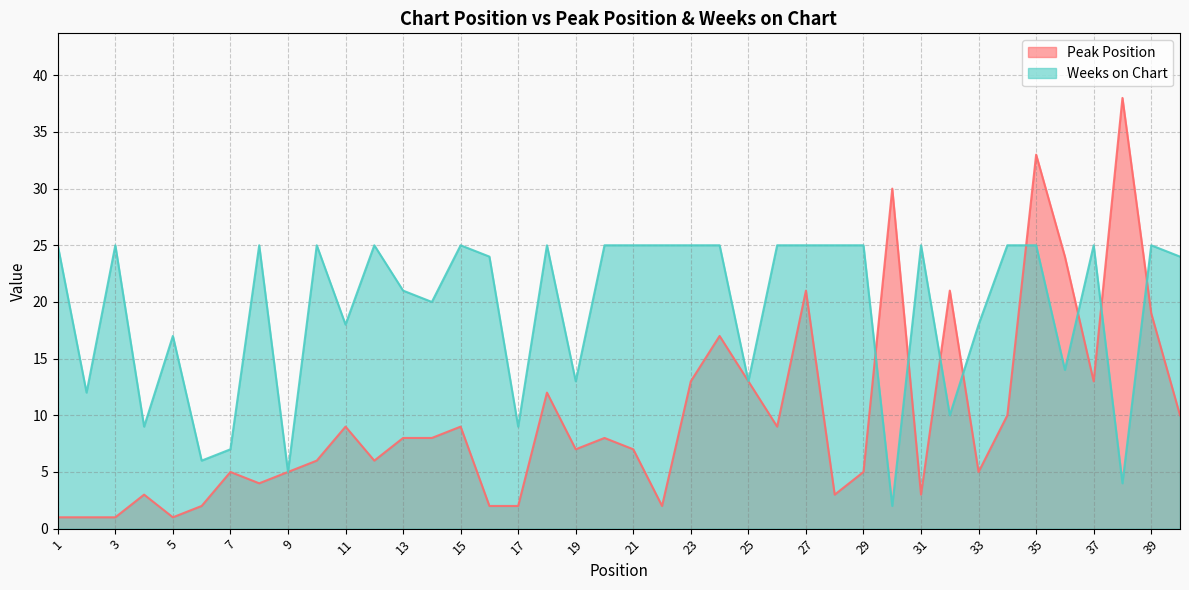

What is the value of the Peak Position point at the 31st from the left?

3